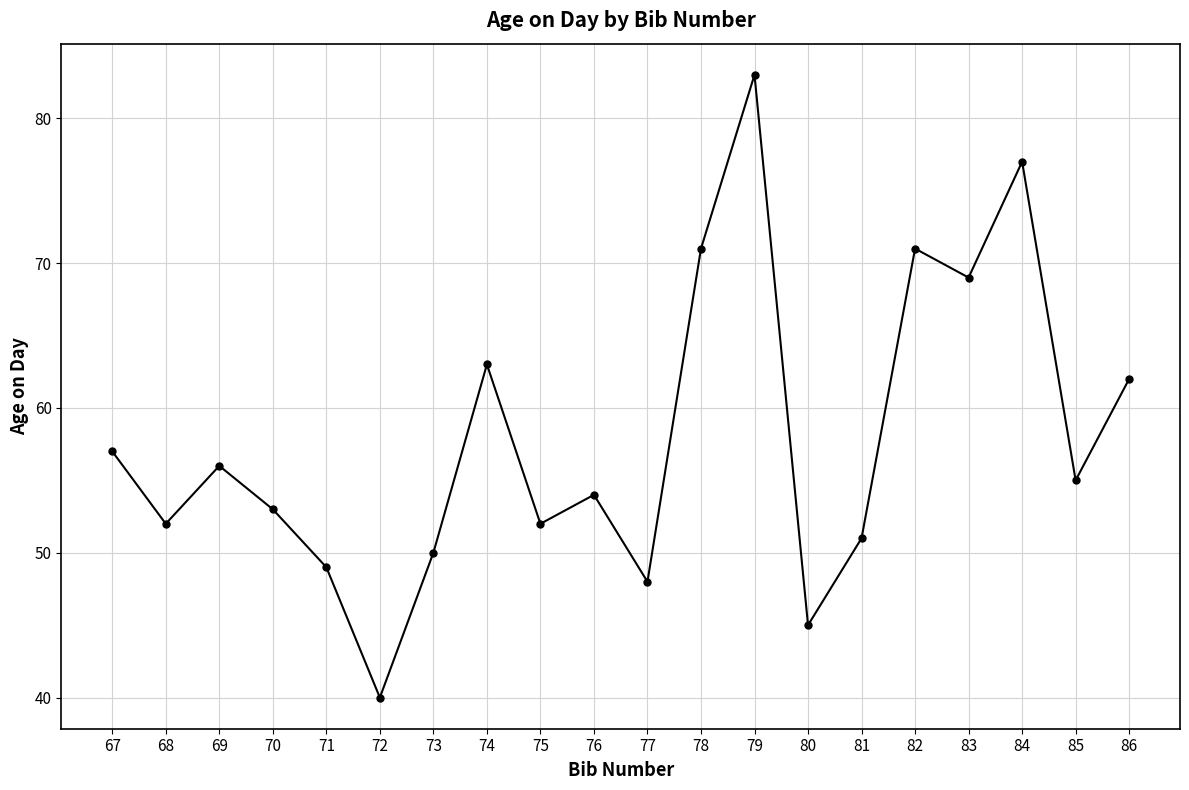

How many points are higher than both their immediate neighbors (excluding endpoints)?

6